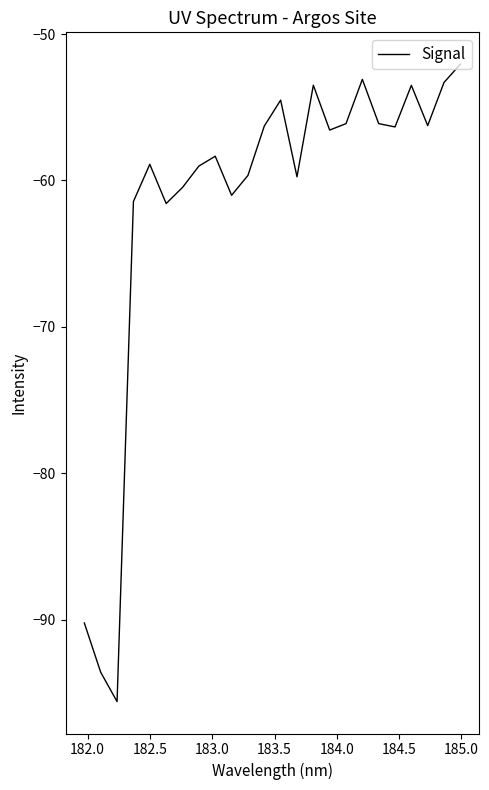

What is the minimum value shown in the chart?

-95.6